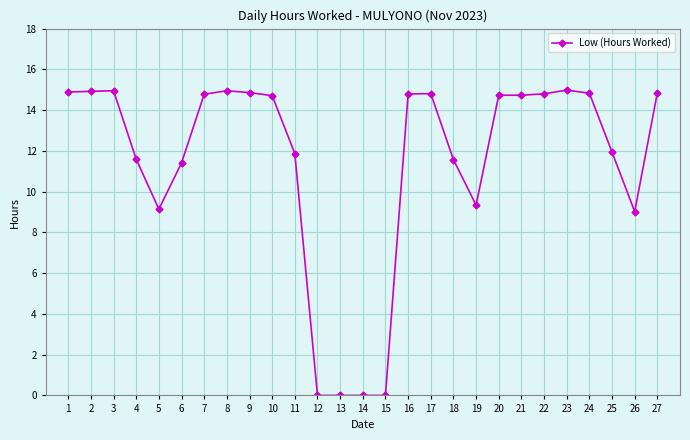

Approximately how many times larger is the value at 7 compared to 21?

1.0